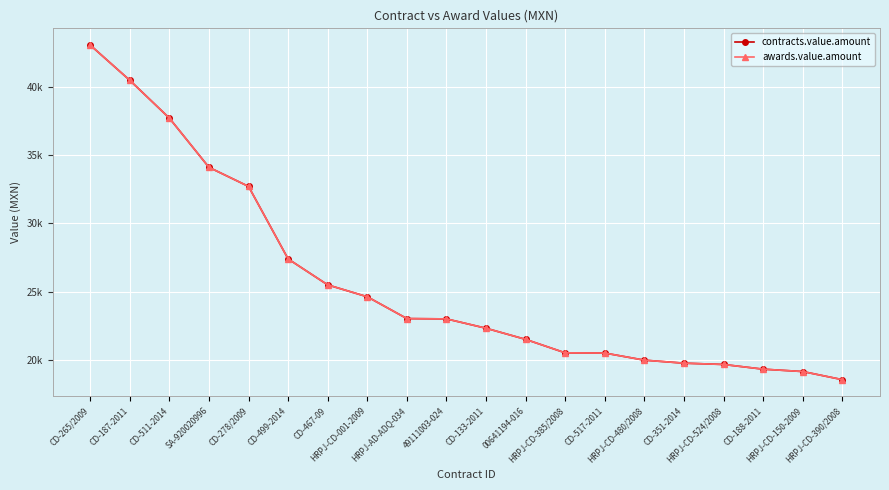

True or false: contracts.value.amount and awards.value.amount cross at least once.

False